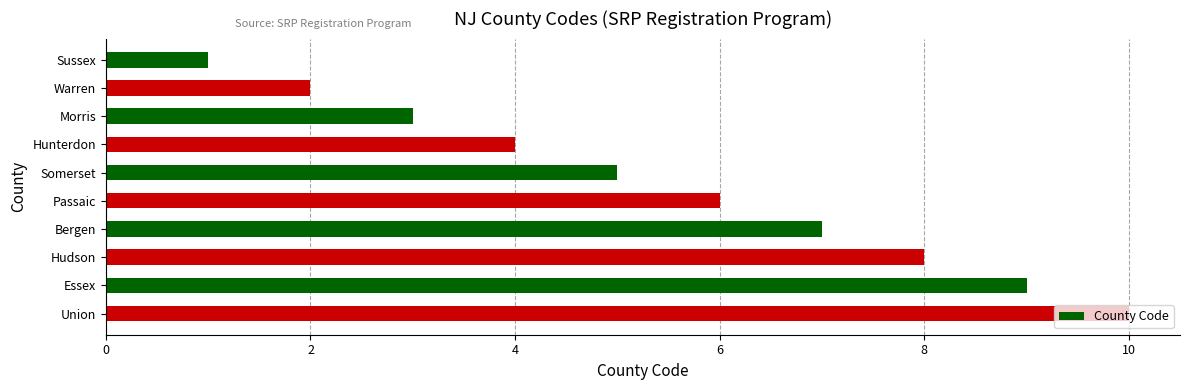

Rank the categories by value from lowest to highest.

Sussex, Warren, Morris, Hunterdon, Somerset, Passaic, Bergen, Hudson, Essex, Union